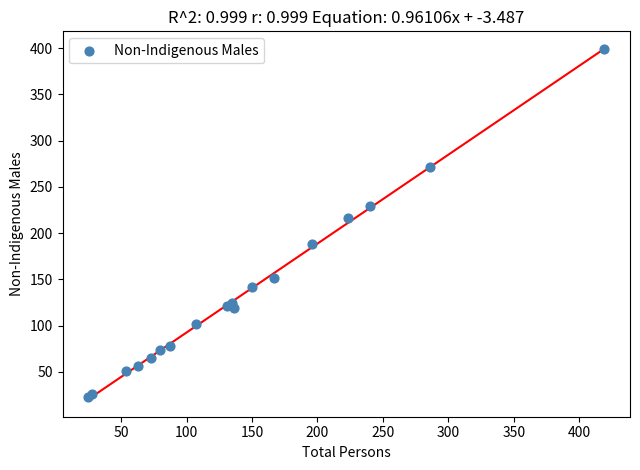

What Y value in the scatter plot is closest to 211?

216